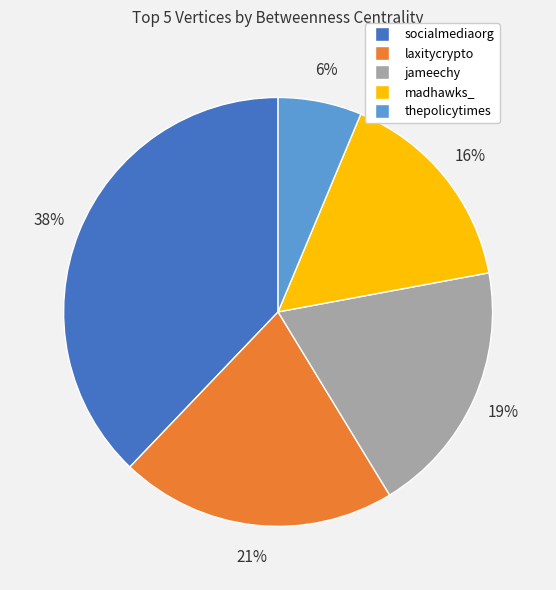

Is it true that madhawks_ is 23% of the pie?

False